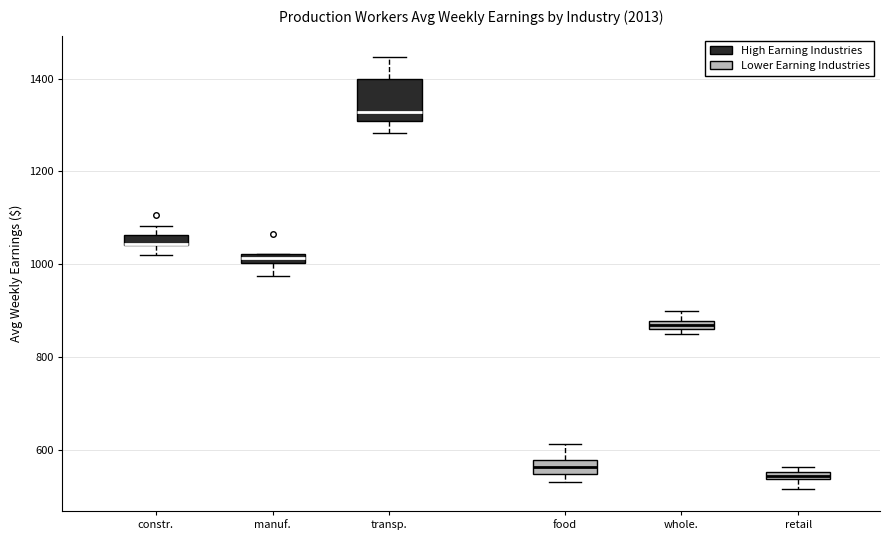

Where does the upper whisker of the box for food end on the y-axis? The values are not printed on the chart, so give them approximately, as read against the axis.

620